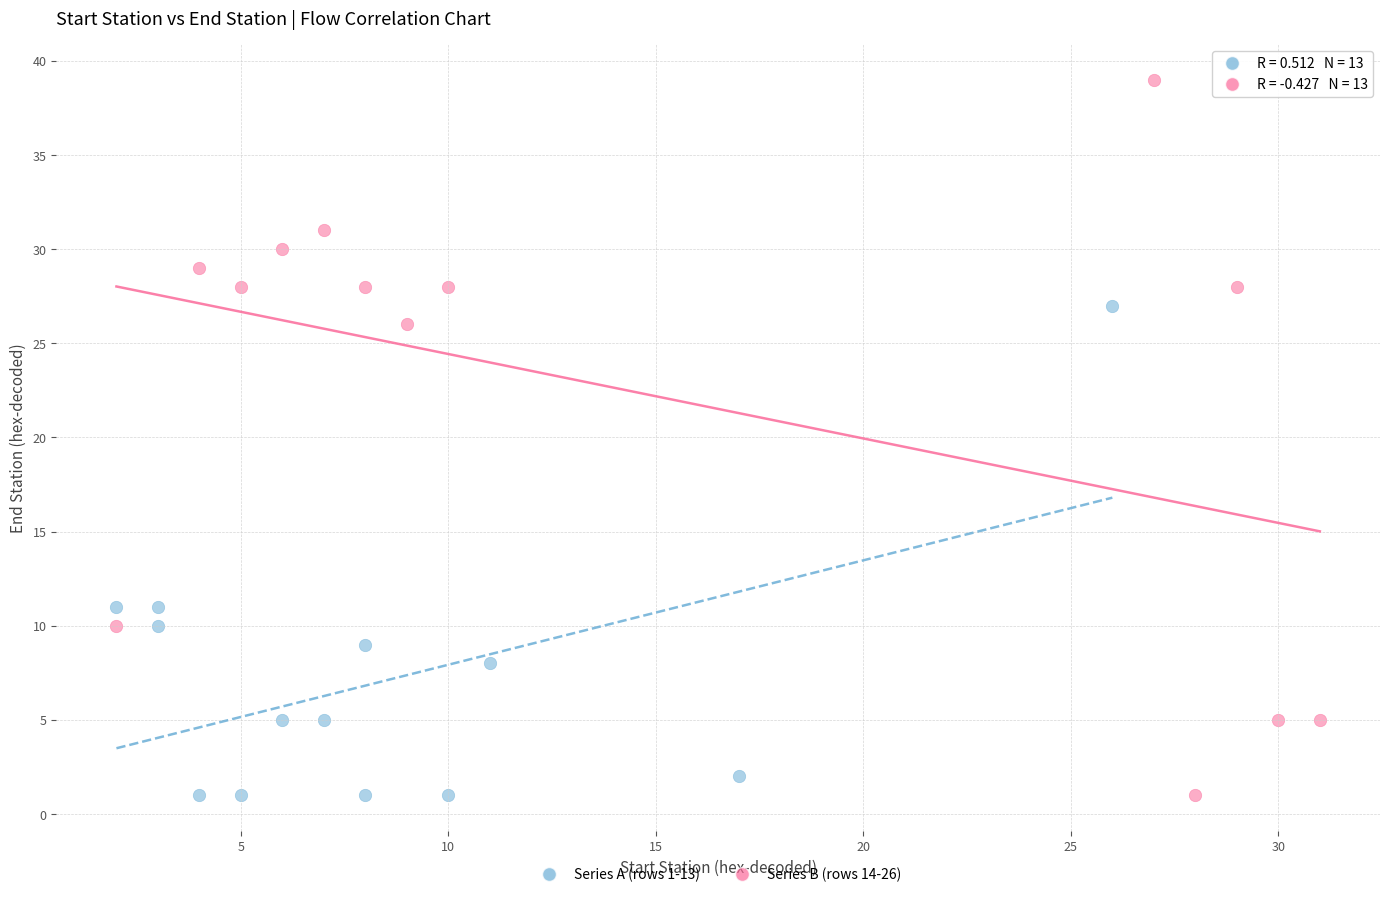

Which series has the widest spread of Y values?

Series B (rows 14-26)